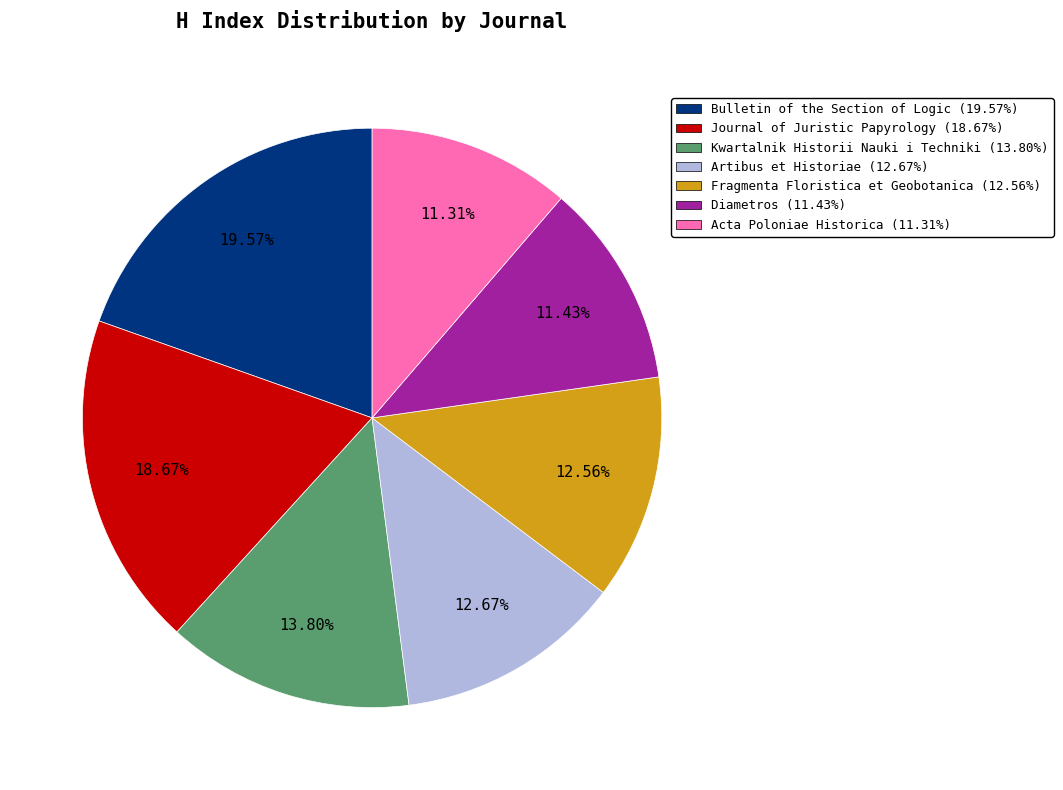

What is the largest slice in the pie chart?

Bulletin of the Section of Logic